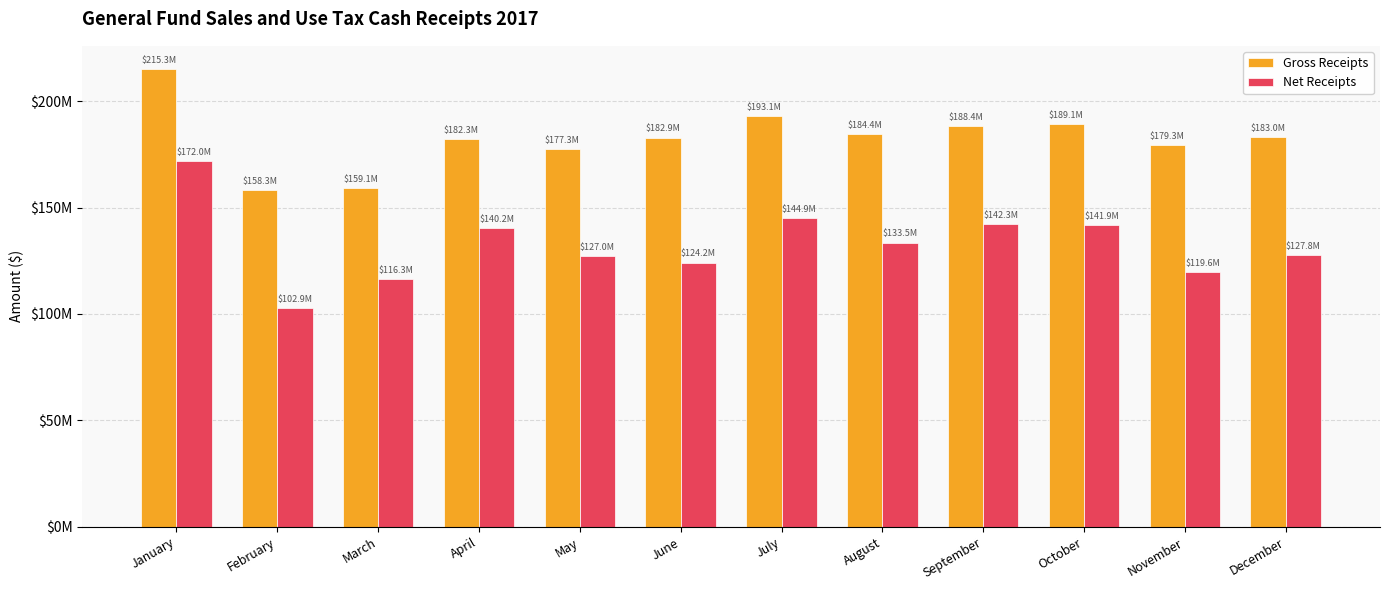

Reading left to right, extract all data points from this chart.

Gross Receipts: January=215253385	February=158263015	March=159142465	April=182282301	May=177328896	June=182911876	July=193071105	August=184364463	September=188392206	October=189083989	November=179262376	December=182955190
Net Receipts: January=172010342	February=102910522	March=116337888	April=140241030	May=127038311	June=124178327	July=144944040	August=133531003	September=142348947	October=141886910	November=119608722	December=127799230